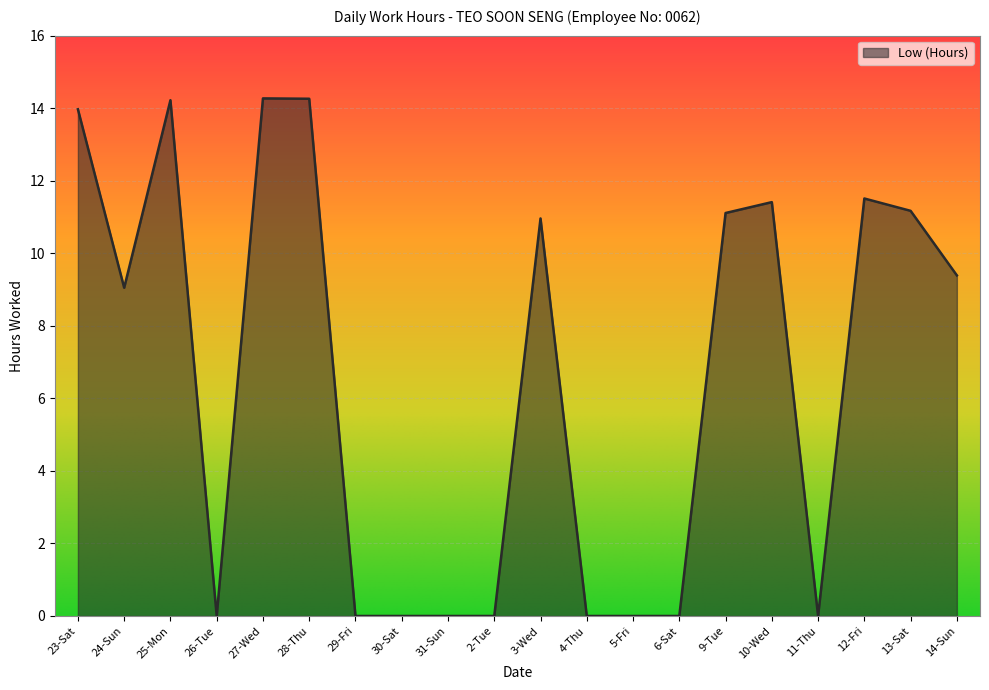

Between 24-Sun and 23-Sat, which is larger?

23-Sat